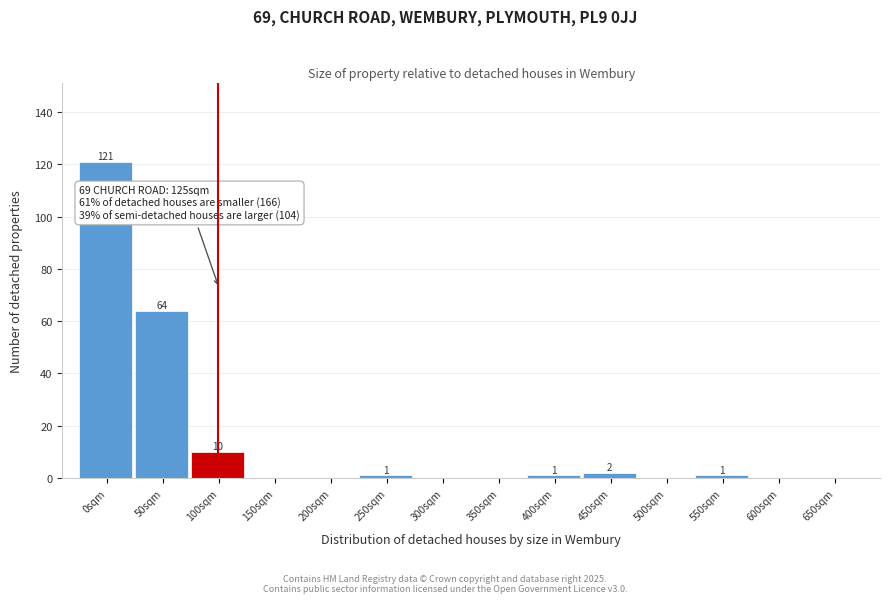

Reading right to left, what are all the values shown in this chart?

650sqm=0	600sqm=0	550sqm=1	500sqm=0	450sqm=2	400sqm=1	350sqm=0	300sqm=0	250sqm=1	200sqm=0	150sqm=0	100sqm=10	50sqm=64	0sqm=121